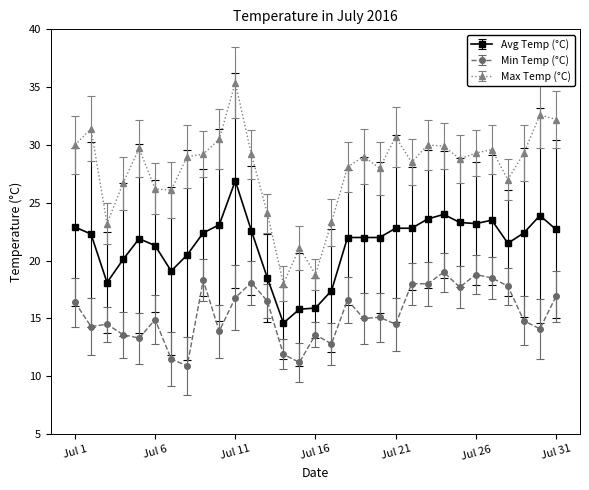

What is the difference between the maximum and minimum values in the Avg Temp (°C) series?

12.3